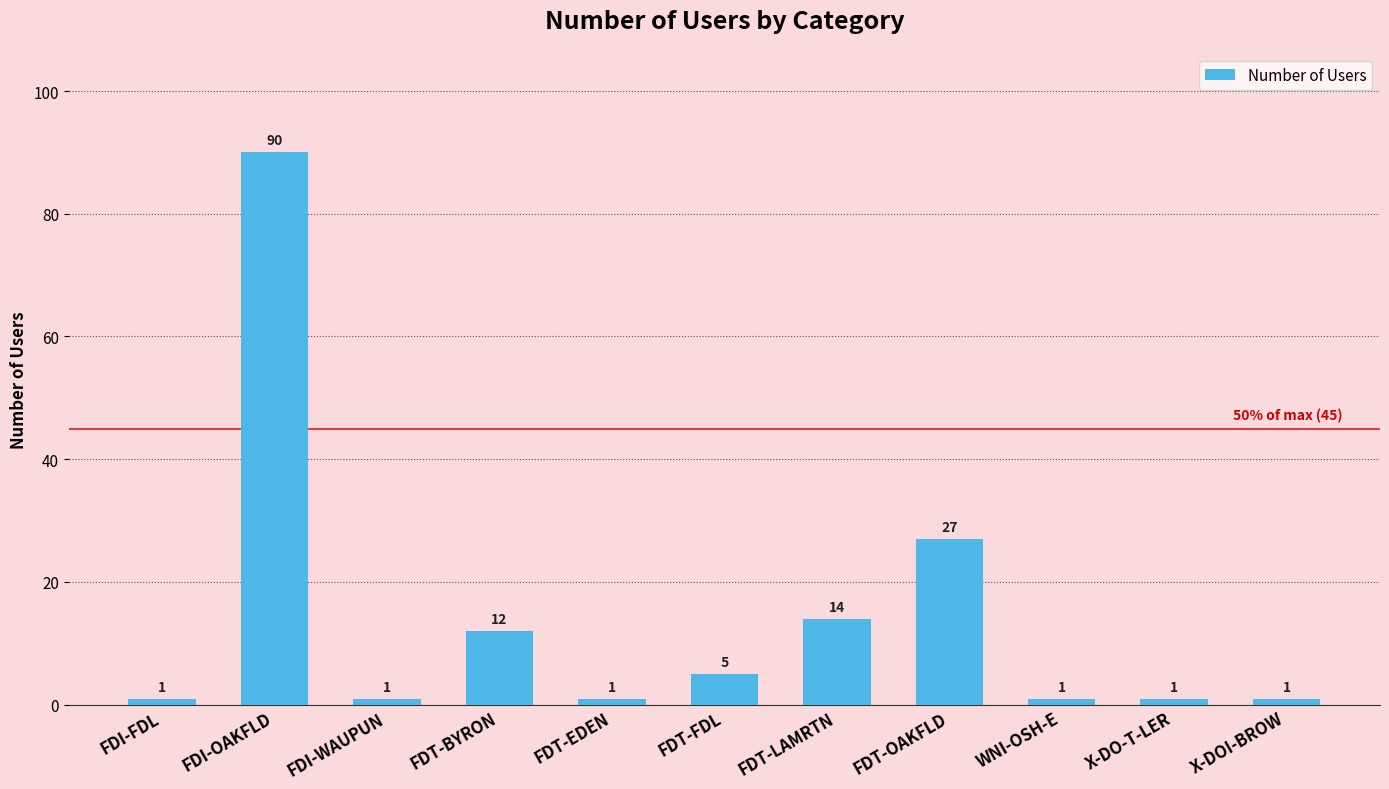

Does the chart contain any negative values?

No